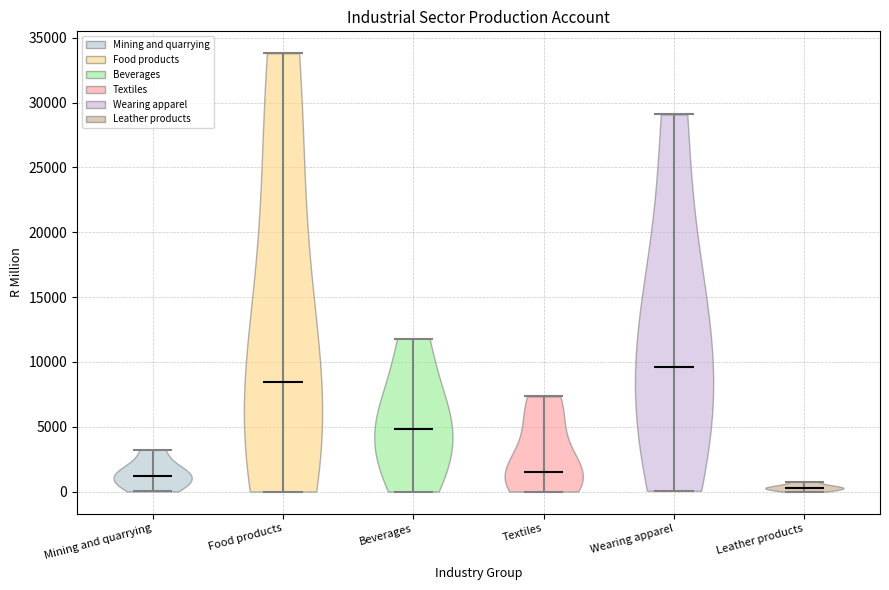

Reading left to right, read every violin against the y-axis: where its median line is, and the lowest and highest points it reaches. The values are not printed on the chart, so give them approximately, as read against the axis.

Mining and quarrying: median line 1000, lowest point 0, highest point 3000
Food products: median line 8500, lowest point 0, highest point 34000
Beverages: median line 5000, lowest point 0, highest point 12000
Textiles: median line 1500, lowest point 0, highest point 7500
Wearing apparel: median line 9500, lowest point 0, highest point 29000
Leather products: median line 500, lowest point 0, highest point 1000